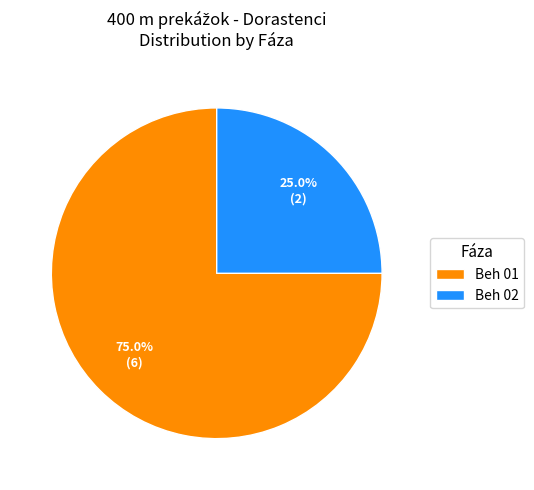

Which category has the smallest portion of the pie?

Beh 02